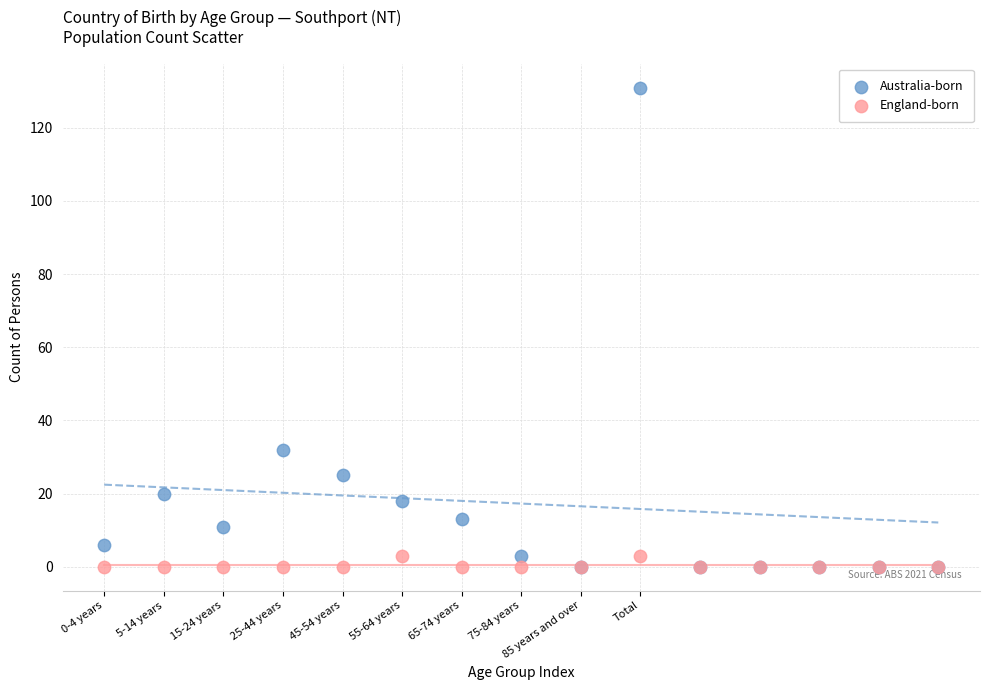

Across all series, what Y value is closest to 65?

32